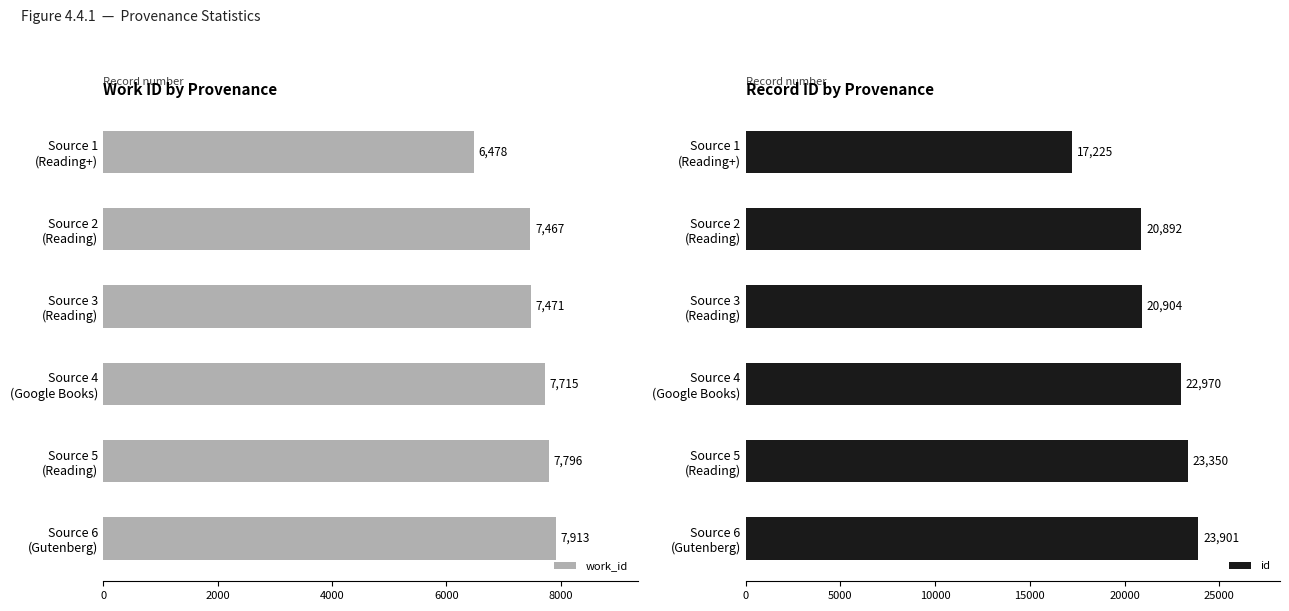

Where is id nearest to the value 20563?

Source 2
(Reading)